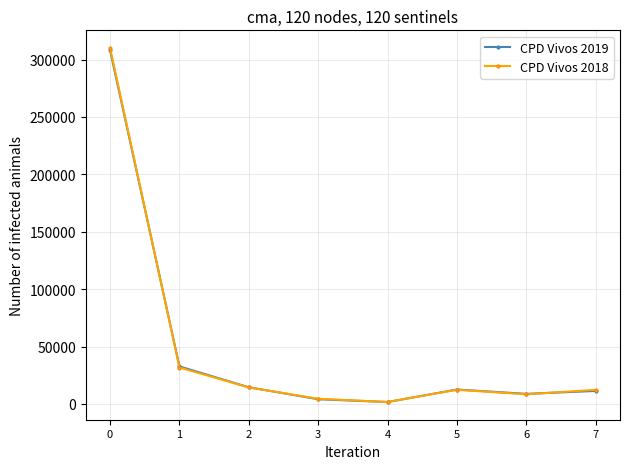

The value of CPD Vivos 2018 at 0 is 512002. True or false?

False